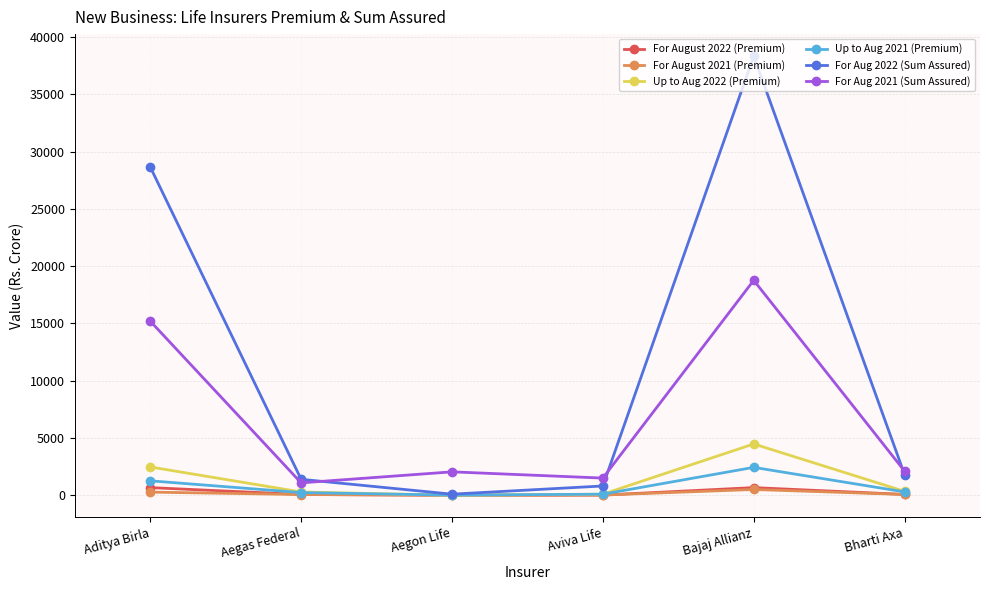

How many values in the For August 2021 (Premium) series are below 69?

3